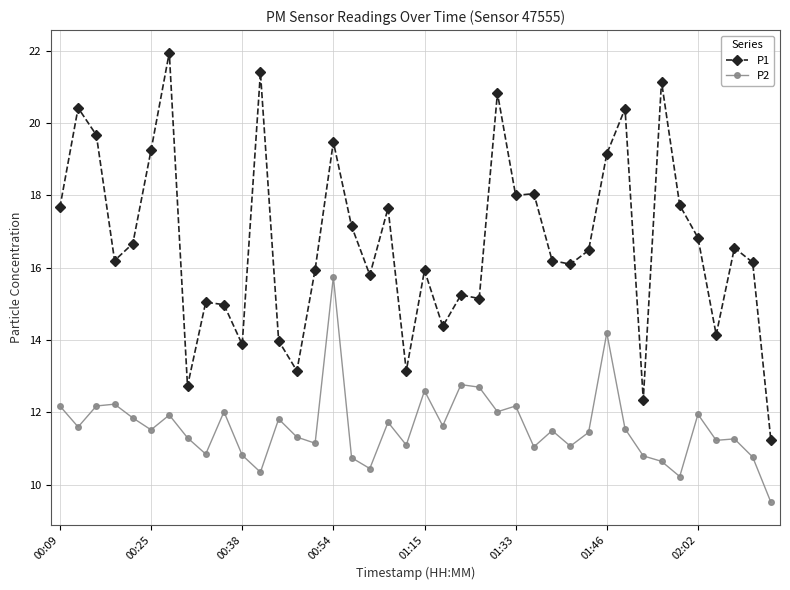

What is the difference between the maximum and minimum values in the P2 series?

6.2